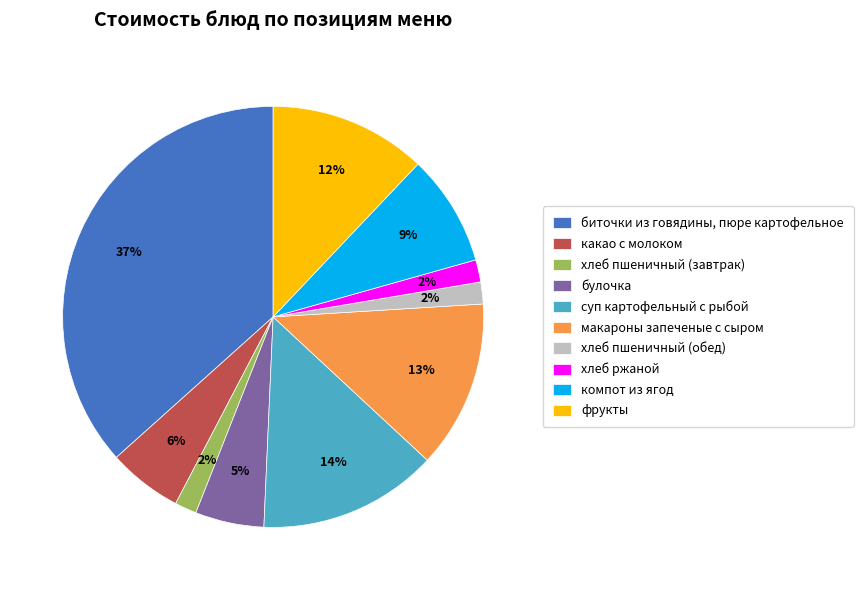

Which has a higher value, булочка or суп картофельный с рыбой?

суп картофельный с рыбой